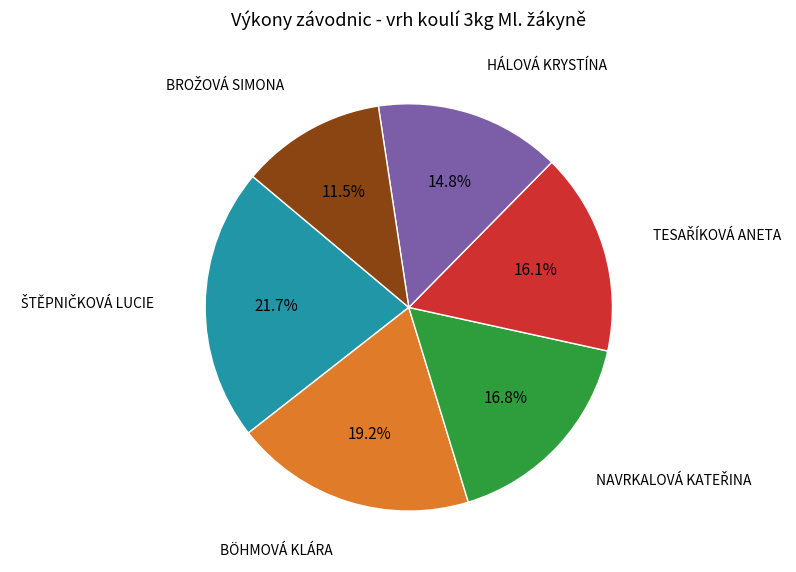

Count the number of slices in the pie.

6